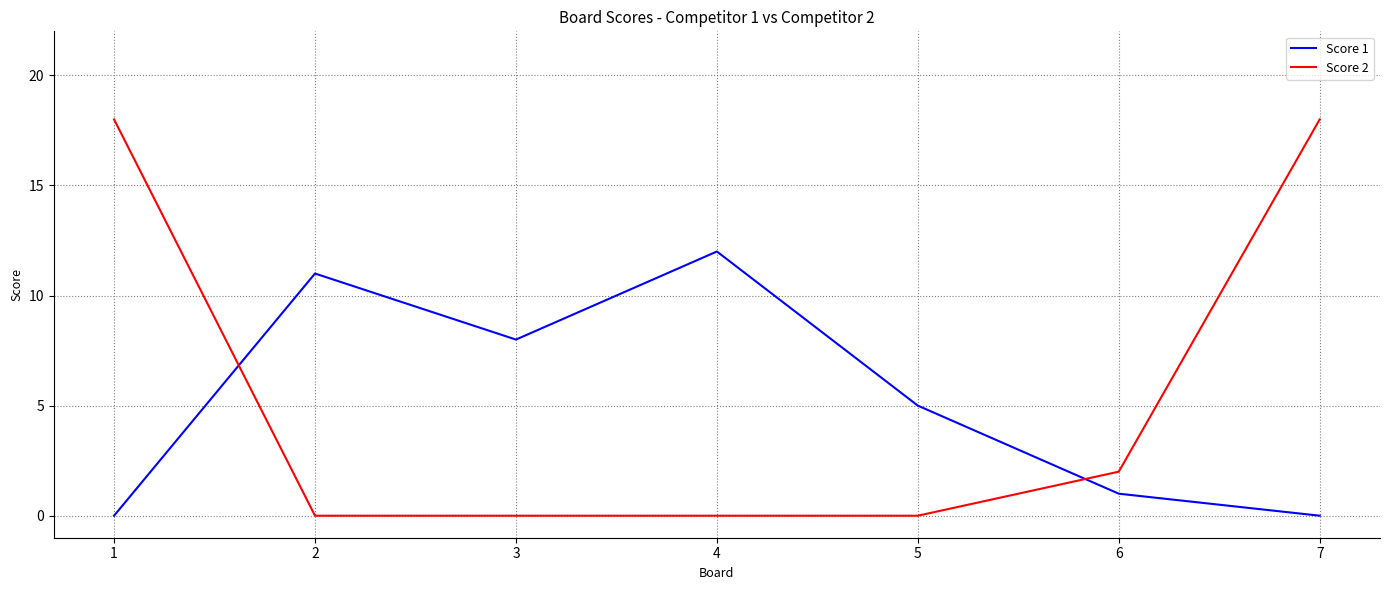

True or false: Score 2 has a value of 0 at 4.

True